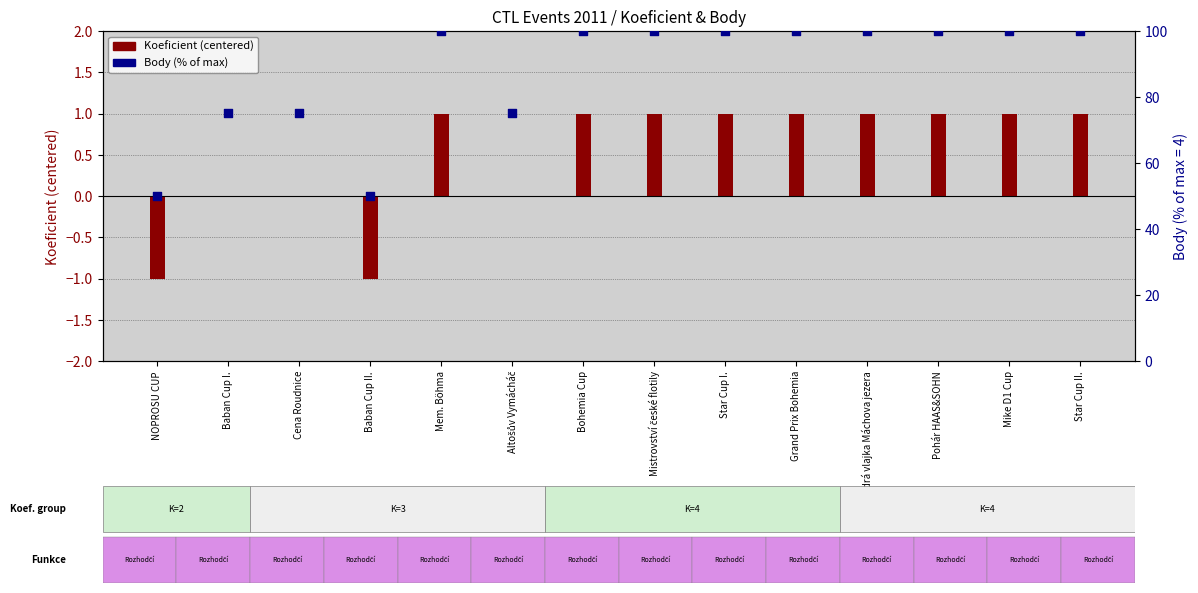

Which series reaches the maximum Y coordinate?

Body (% of max)